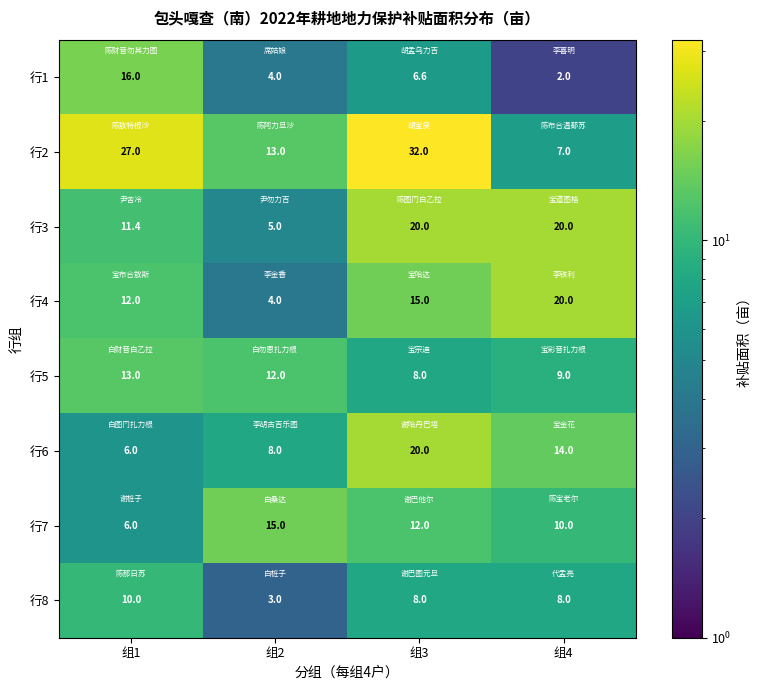

At which category does the chart reach its peak across all series?

组3